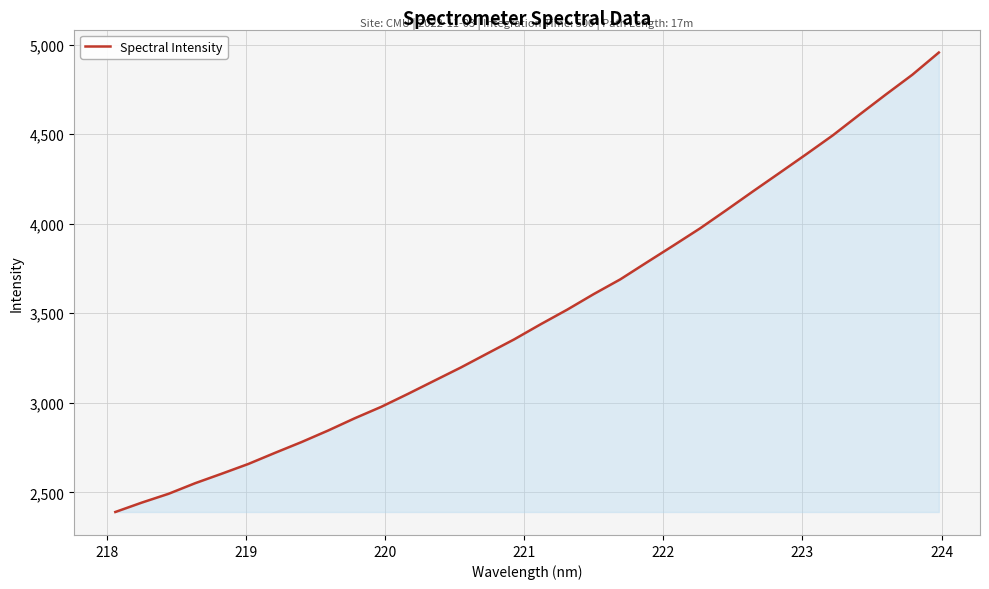

What is the maximum value shown in the chart?

4955.3